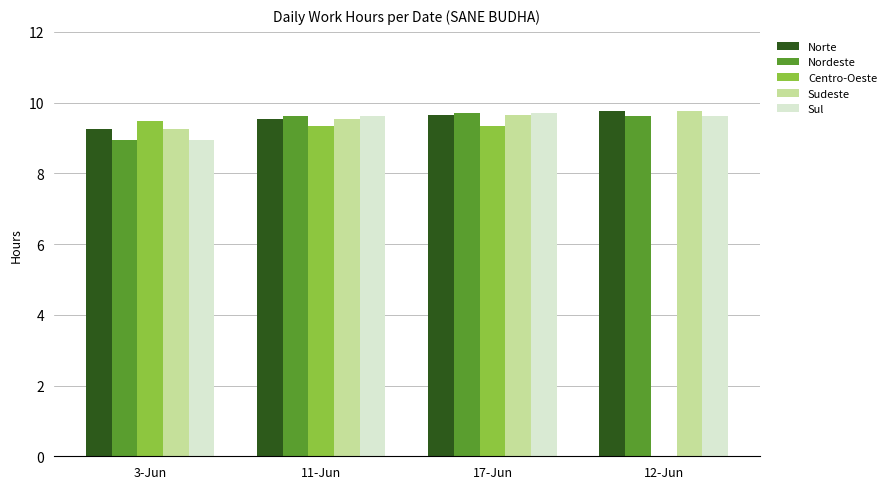

What are all the series names shown in the legend?

Norte, Nordeste, Centro-Oeste, Sudeste, Sul